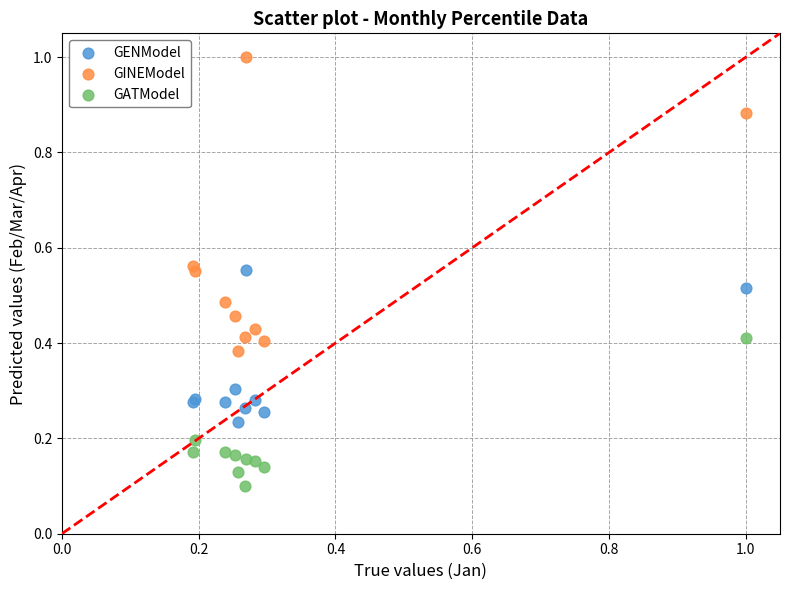

Which series has the largest Y range (max minus min)?

GINEModel